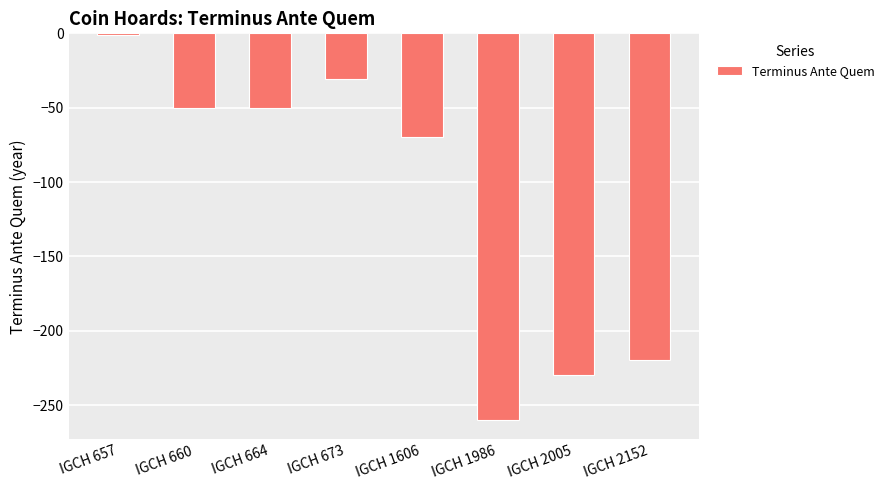

Where does the data first go above -50?

IGCH 657